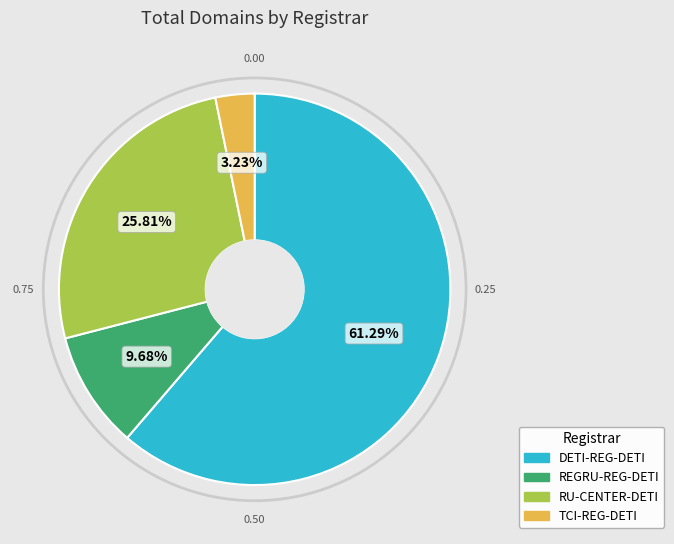

How many segments does this pie chart have?

4